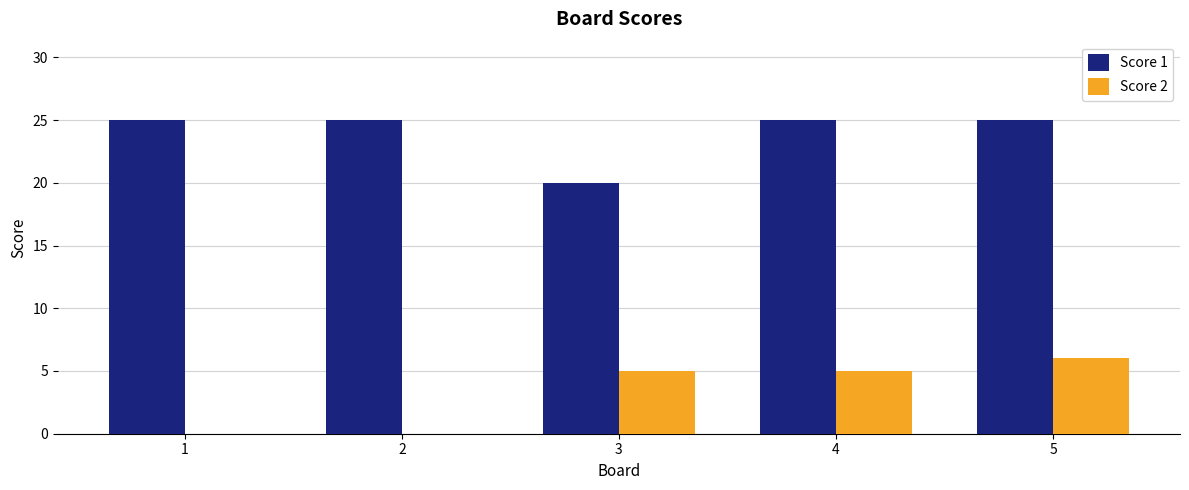

What is the spread (max minus min) of values at 4?

20